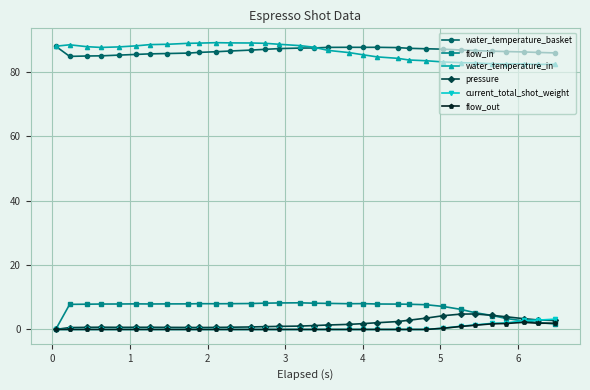

True or false: water_temperature_in and current_total_shot_weight cross at least once.

False